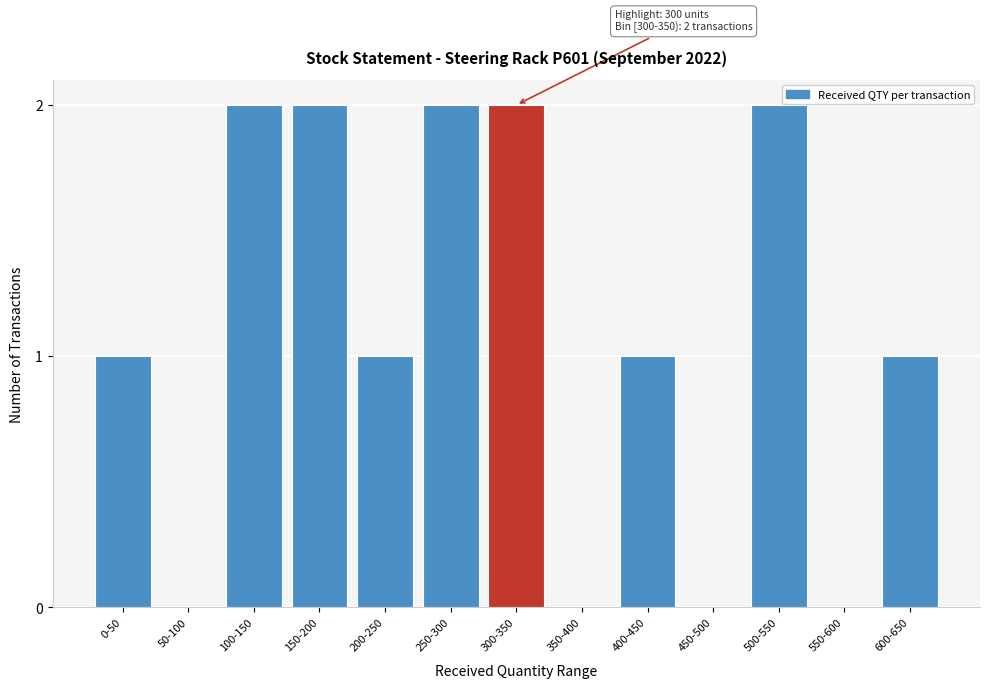

What is the ratio of the value at 200-250 to the value at 100-150?

0.5